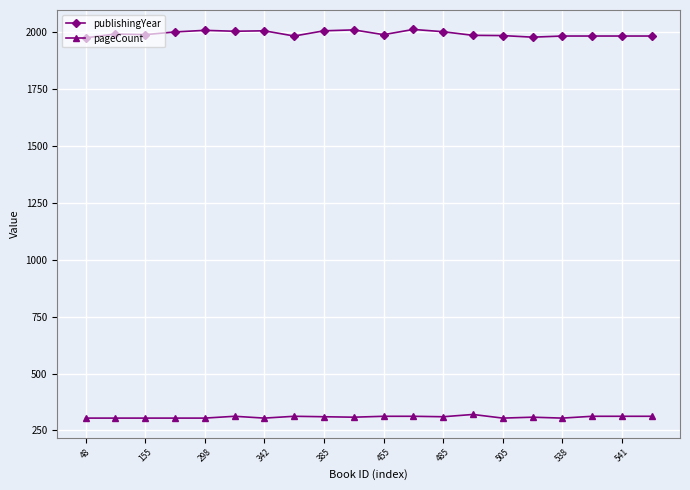

What is the value of the publishingYear point at the 15th from the left?

1986